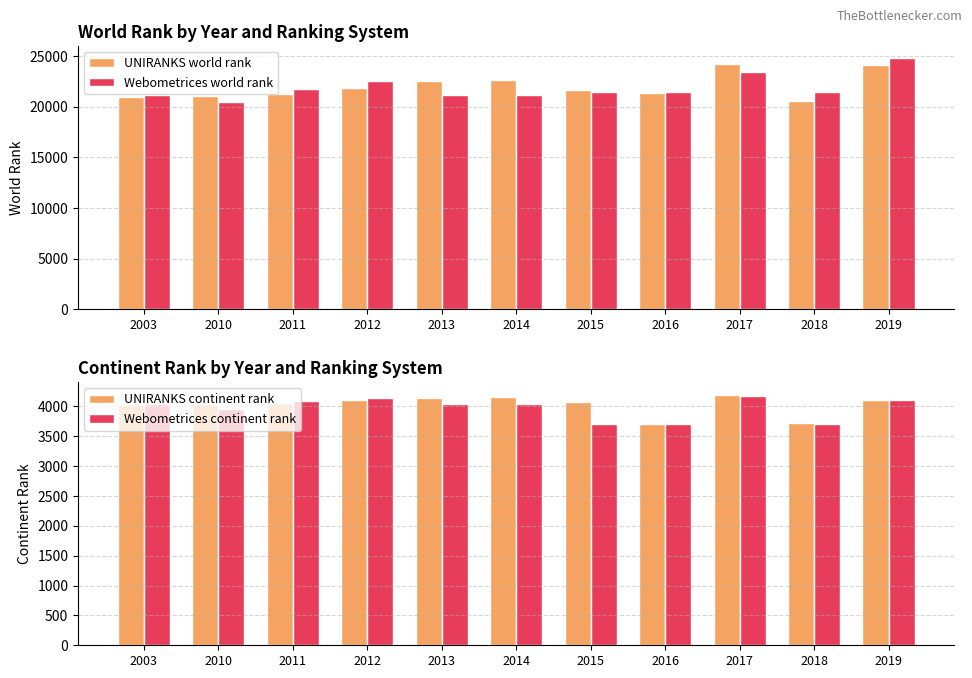

Reading right to left, list all the values displayed in this chart.

UNIRANKS world rank: 24157	20573	24189	21381	21639	22650	22503	21901	21301	21053	20924
Webometrices world rank: 24778	21486	23466	21486	21485	21170	21135	22579	21774	20452	21123
UNIRANKS continent rank: 4109	3725	4195	3696	4074	4147	4141	4103	4058	4045	4015
Webometrices continent rank: 4106	3701	4174	3701	3701	4035	4033	4131	4080	3958	4037